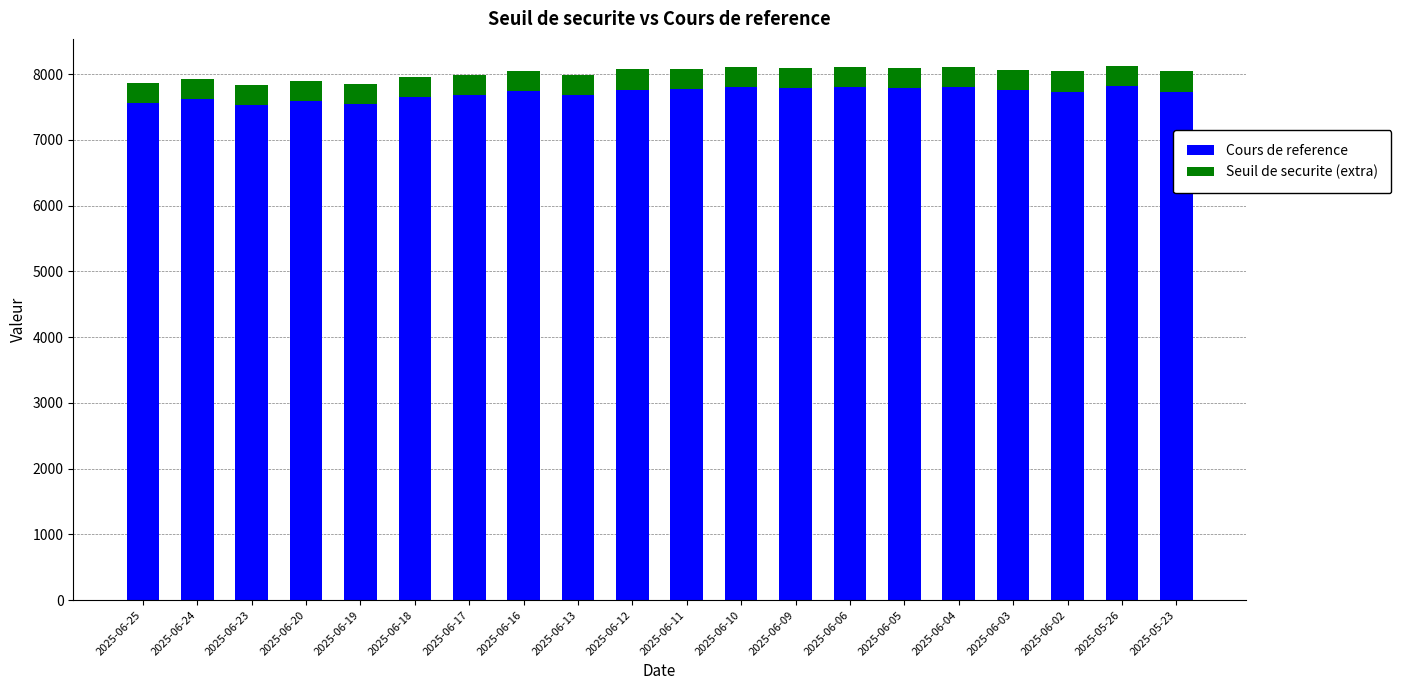

What is the highest value of the Cours de reference series?

7828.1